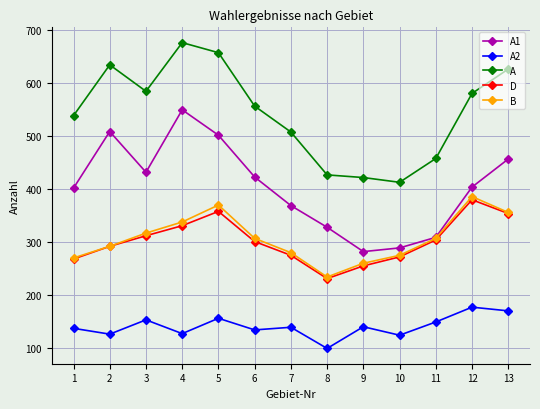

Between 5 and 9, which series saw the biggest shift?

A